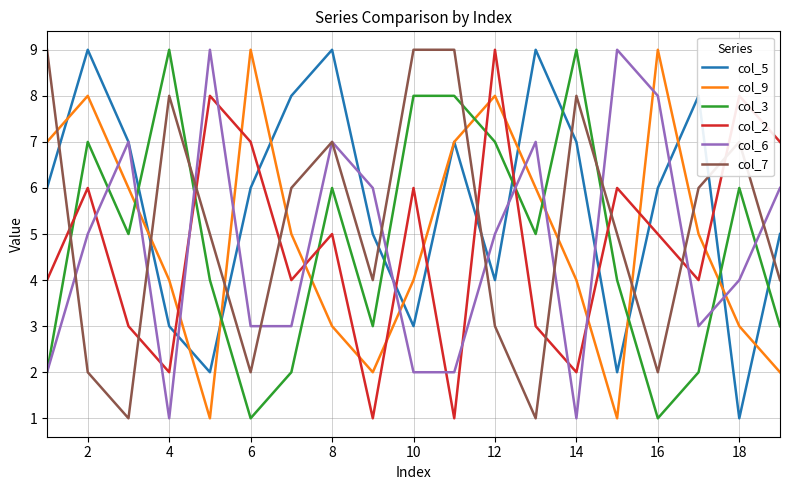

What are all the series names shown in the legend?

col_5, col_9, col_3, col_2, col_6, col_7